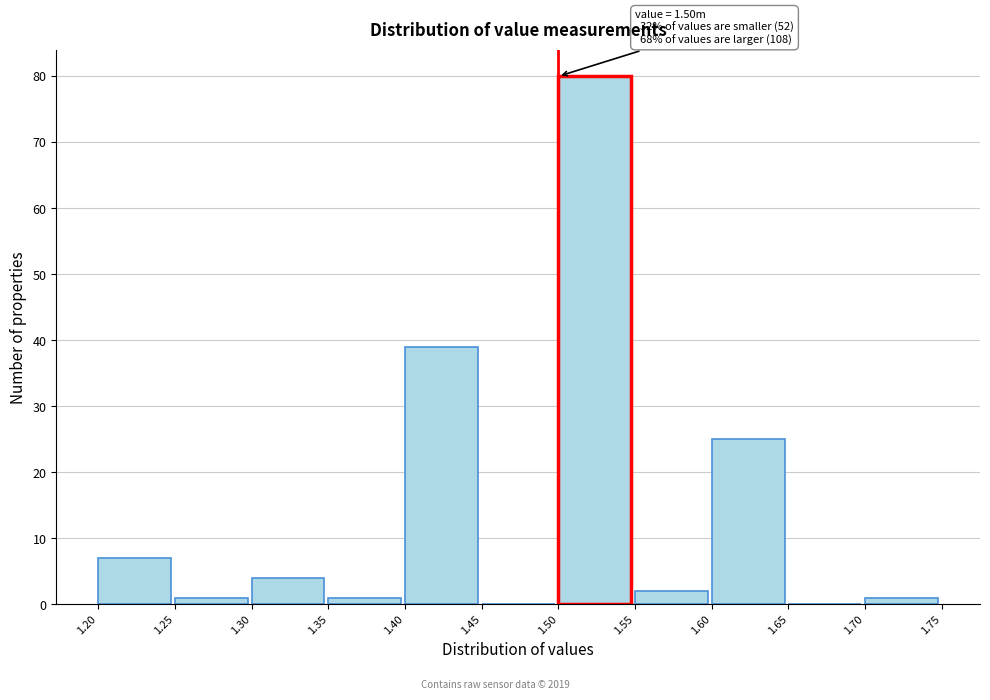

Over which range of the x-axis is the bar tallest?

1.50 to 1.55